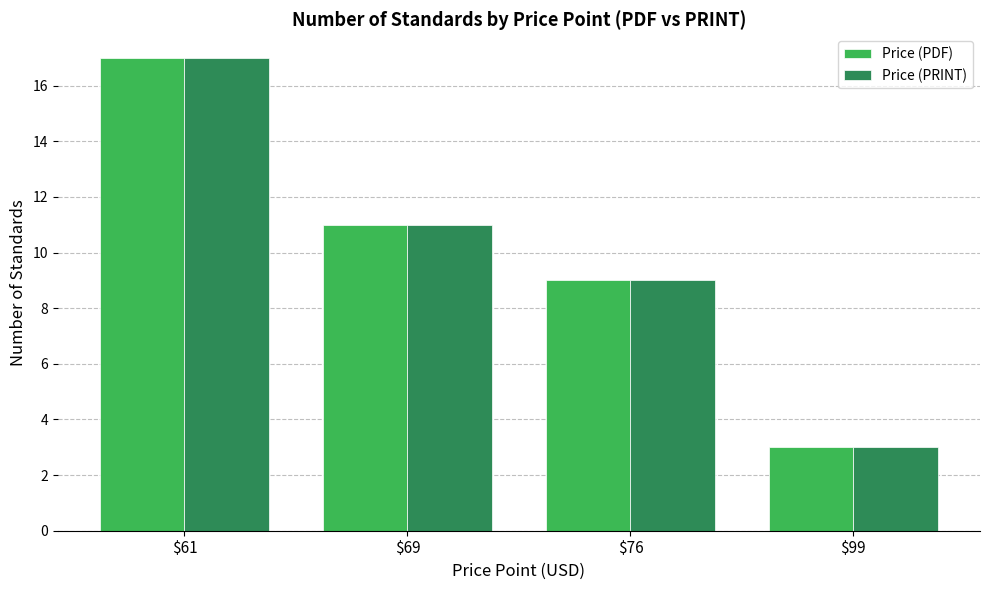

Reading left to right, extract all data points from this chart.

Price (PDF): 17	11	9	3
Price (PRINT): 17	11	9	3